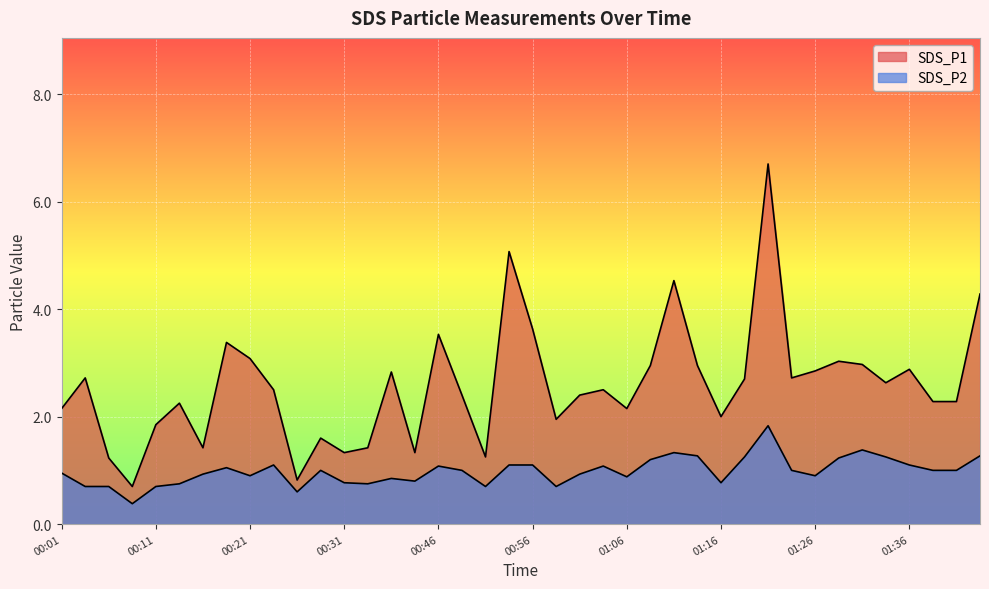

How many distinct data groups are displayed?

2